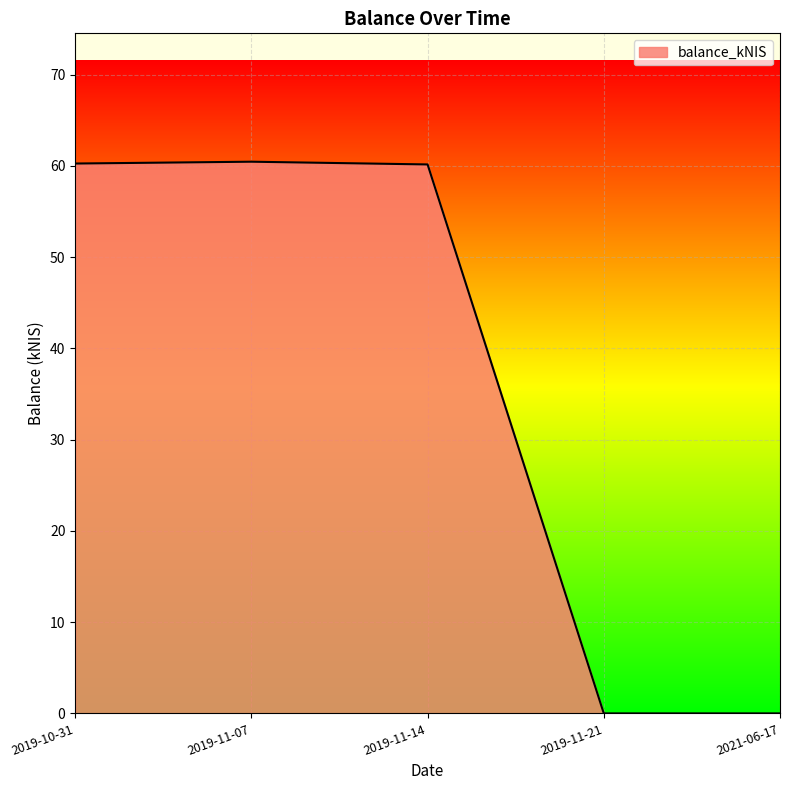

Is it true that the value at 2019-10-31 is 60.3?

True